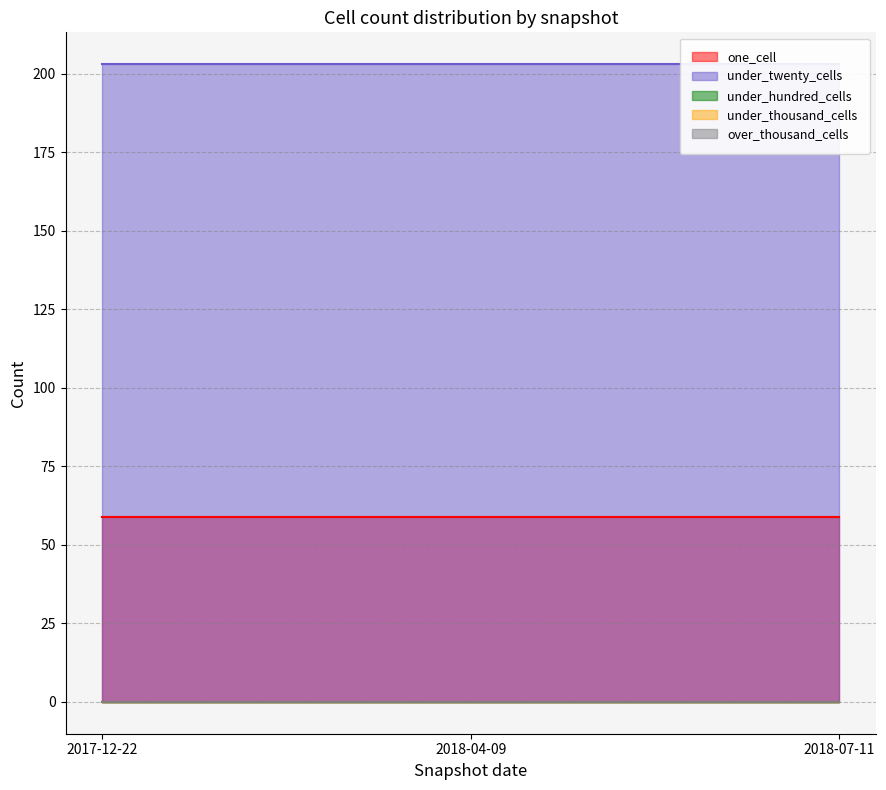

Rank the categories by under_twenty_cells value from lowest to highest.

2017-12-22, 2018-04-09, 2018-07-11